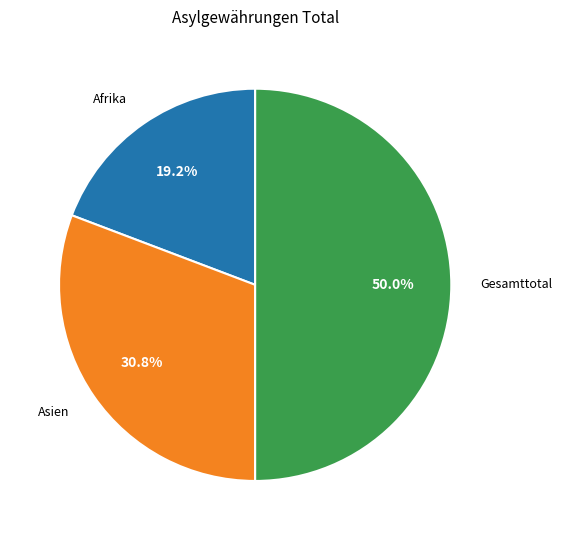

Count the number of slices in the pie.

3